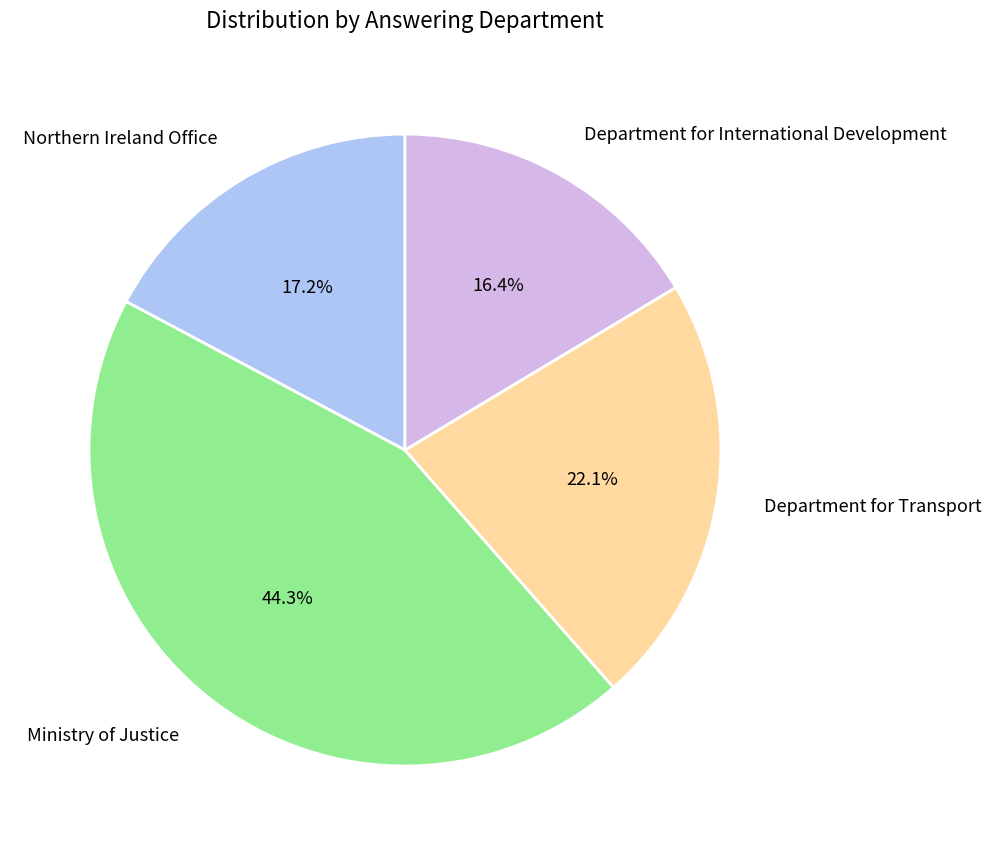

Count the number of slices in the pie.

4